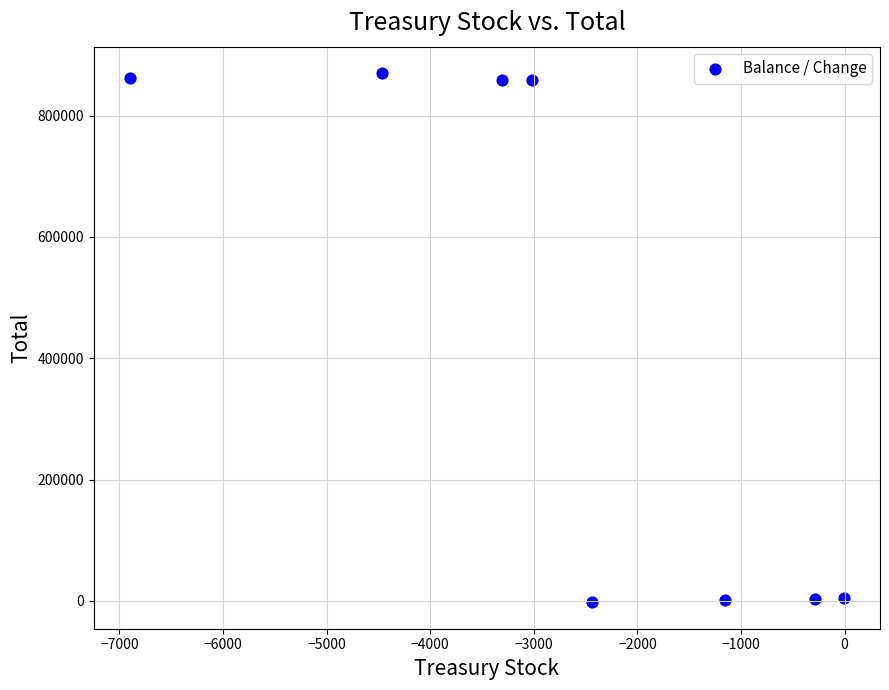

What is the range of X values (max minus min)?

6900